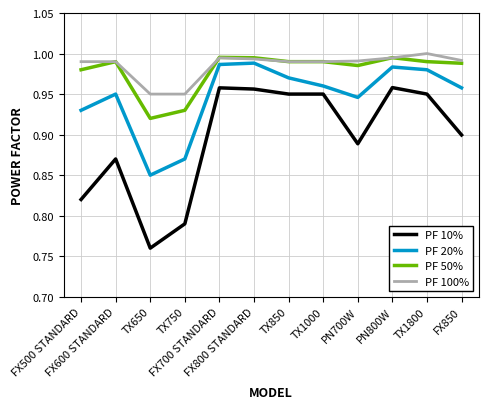

True or false: PF 10% and PF 100% cross at least once.

False